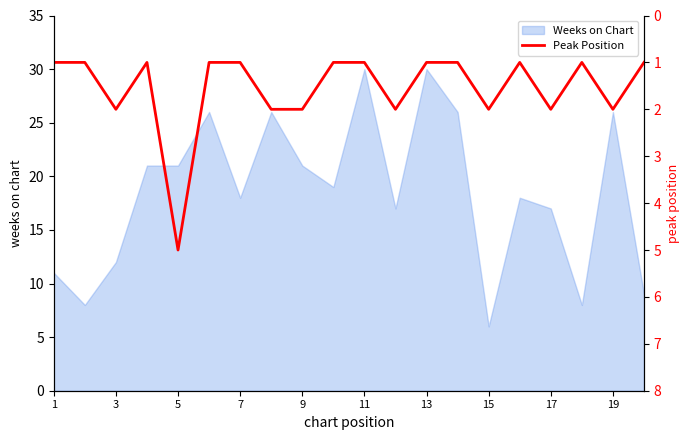

What is the maximum value shown in the chart?

5